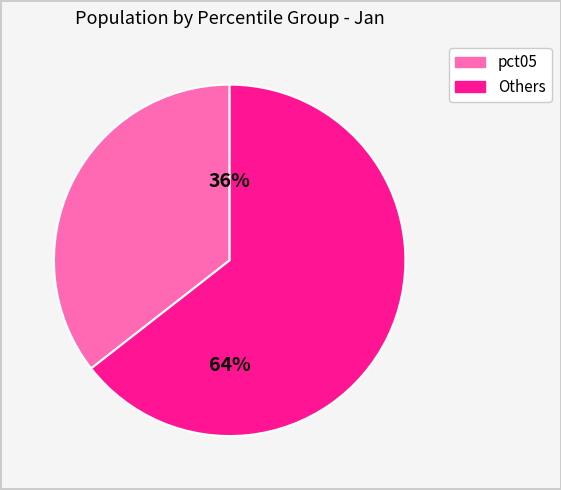

Is there any slice that represents more than half of the pie?

Yes